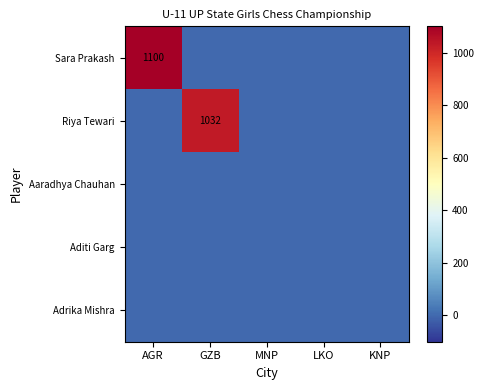

Which series has the largest range (max minus min)?

Sara Prakash